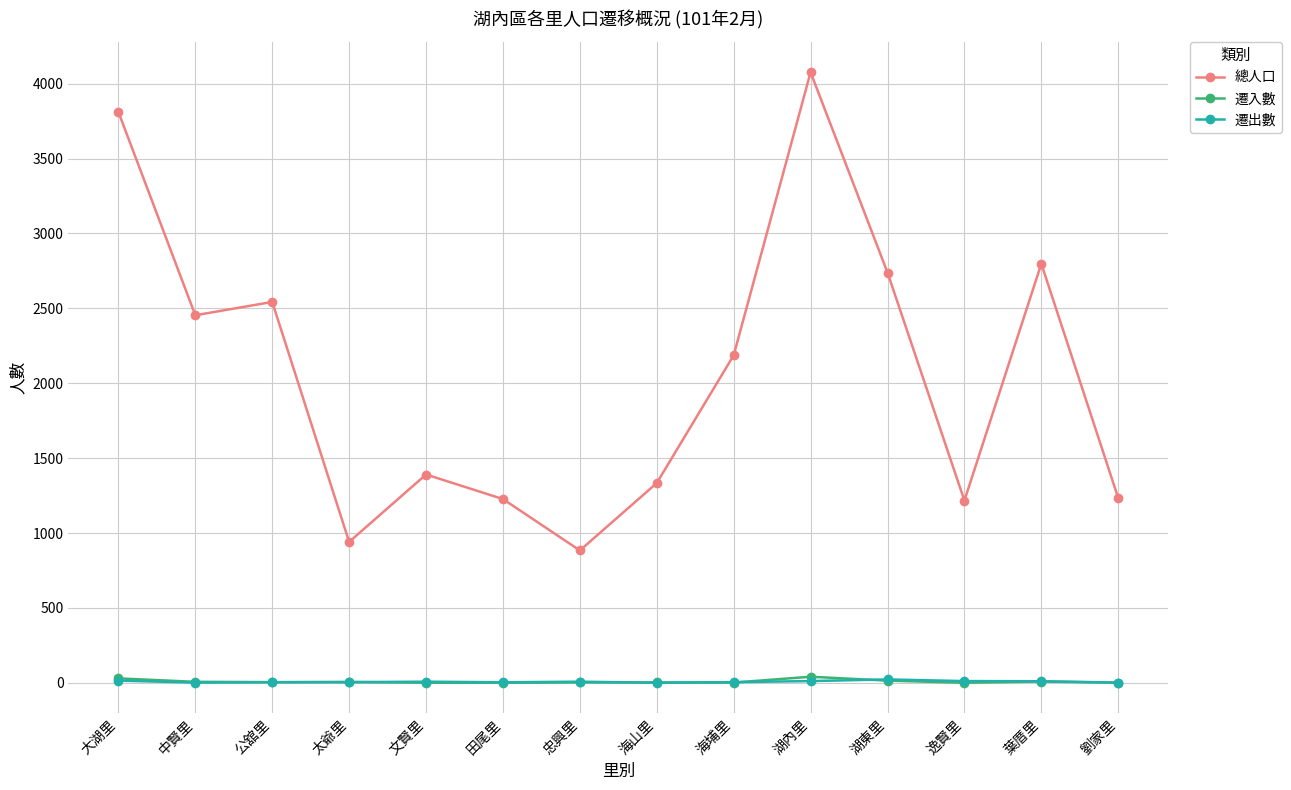

The 遷出數 series shows 8 at 文賢里. True or false?

True